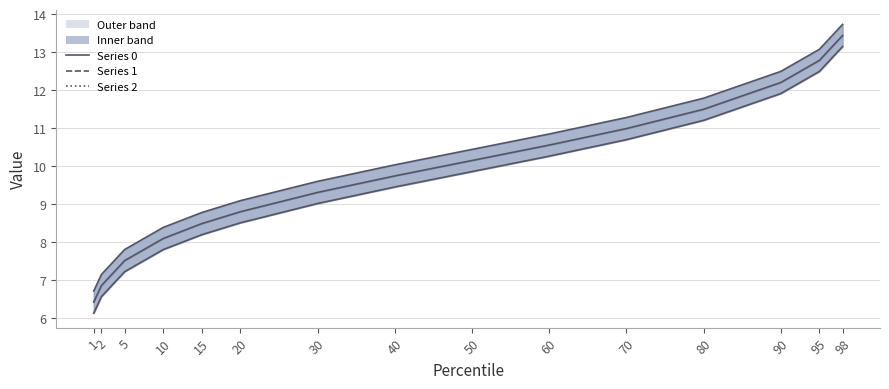

True or false: 2 and 1 intersect in this chart.

False